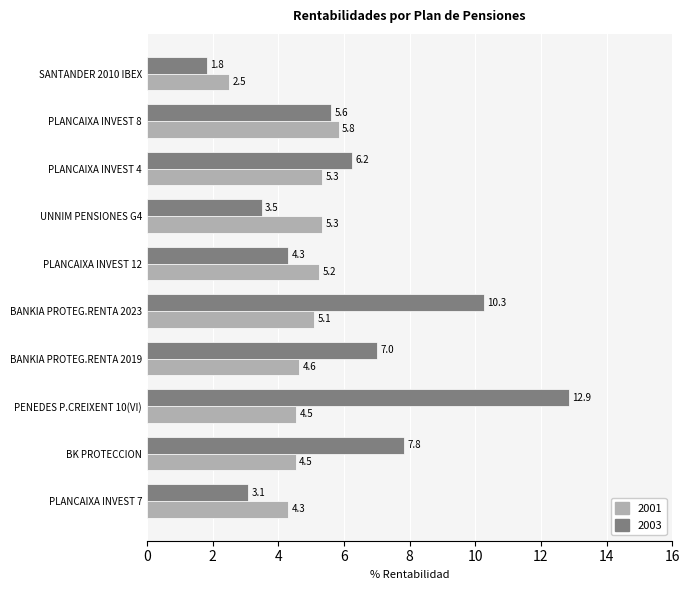

What is the difference between the 2001 values at PLANCAIXA INVEST 4 and SANTANDER 2010 IBEX?

2.8